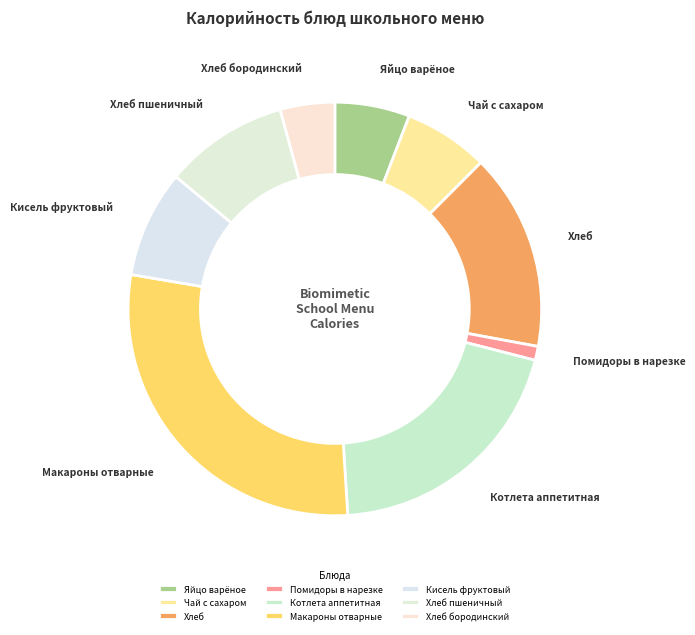

Combined, do Чай с сахаром and Кисель фруктовый account for over 50%?

No